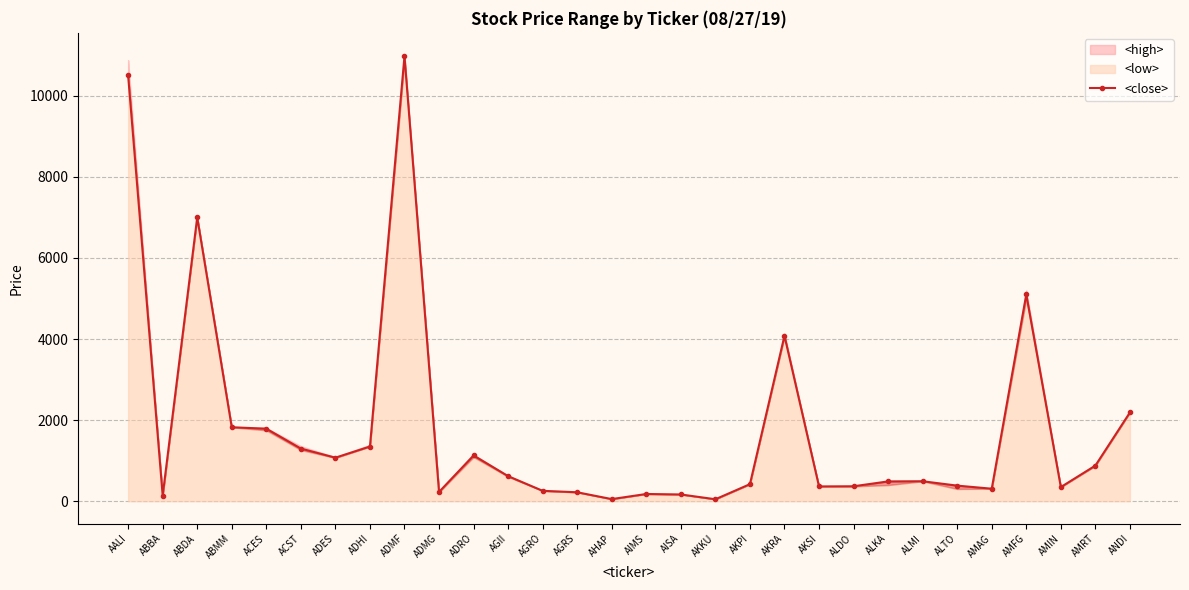

What is the value of the 18th point from the left?

50